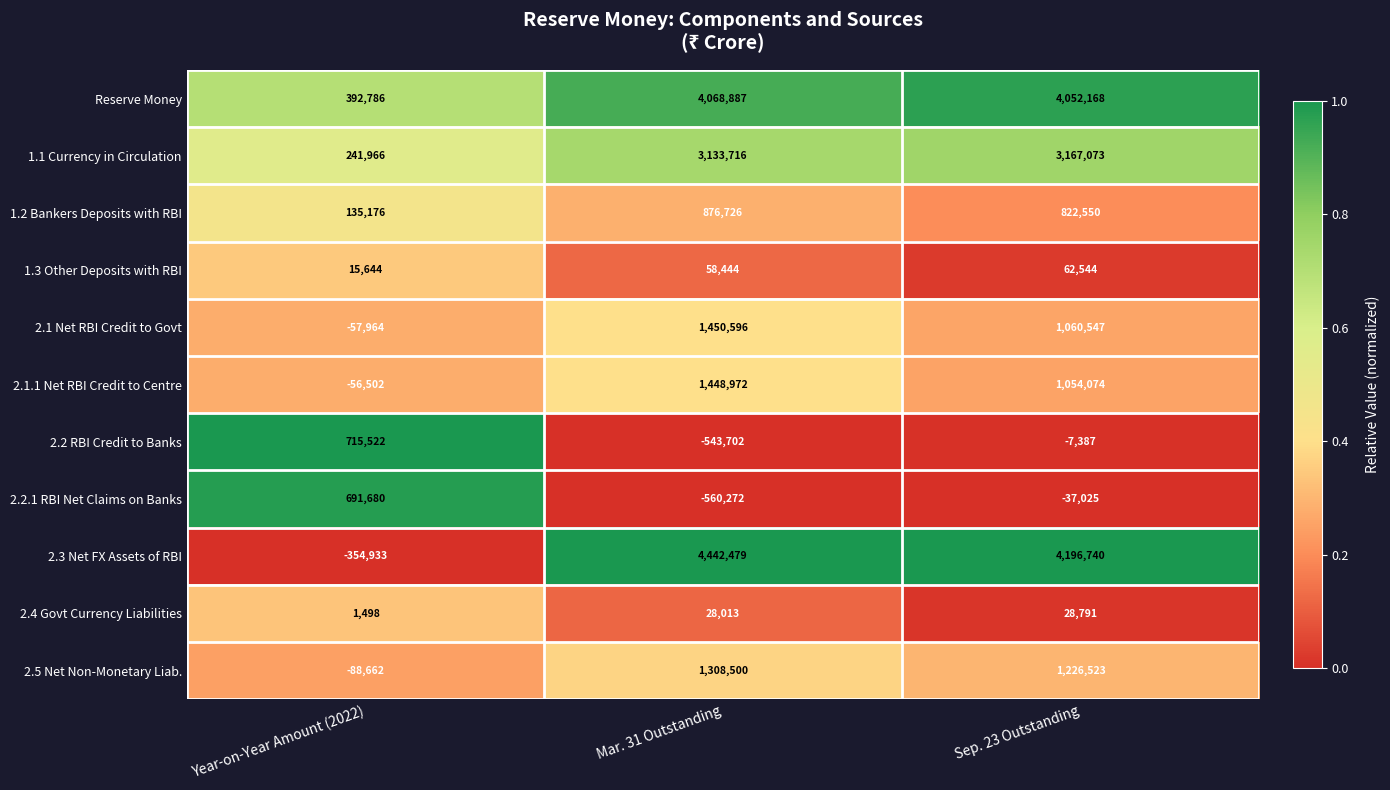

The value of 2.5 Net Non-Monetary Liab. at Year-on-Year Amount (2022) is -88662. True or false?

True